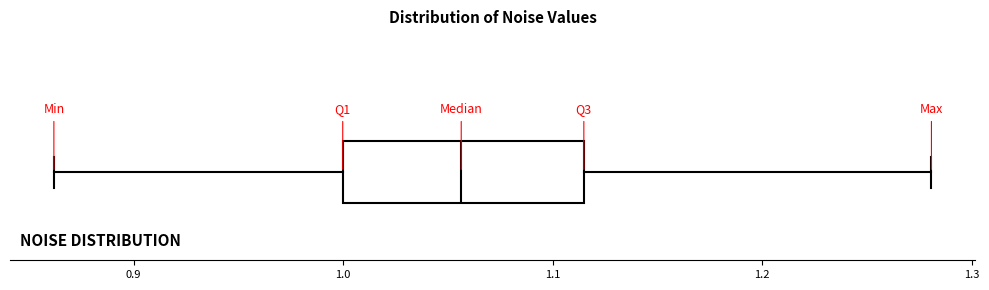

Read this box plot against the x-axis: the position of the median line, the range covered by the box, and the ends of both whiskers. The values are not printed on the chart, so give them approximately, as read against the axis.

median 1.06, box 1.00 to 1.11, whiskers 0.86 to 1.28